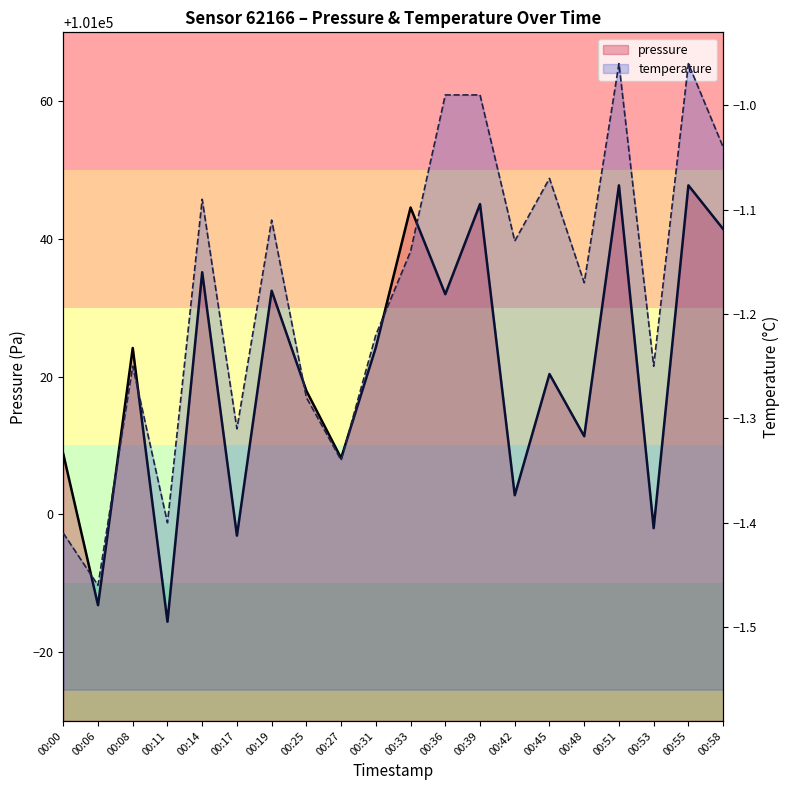

Which series has the widest spread of values?

pressure